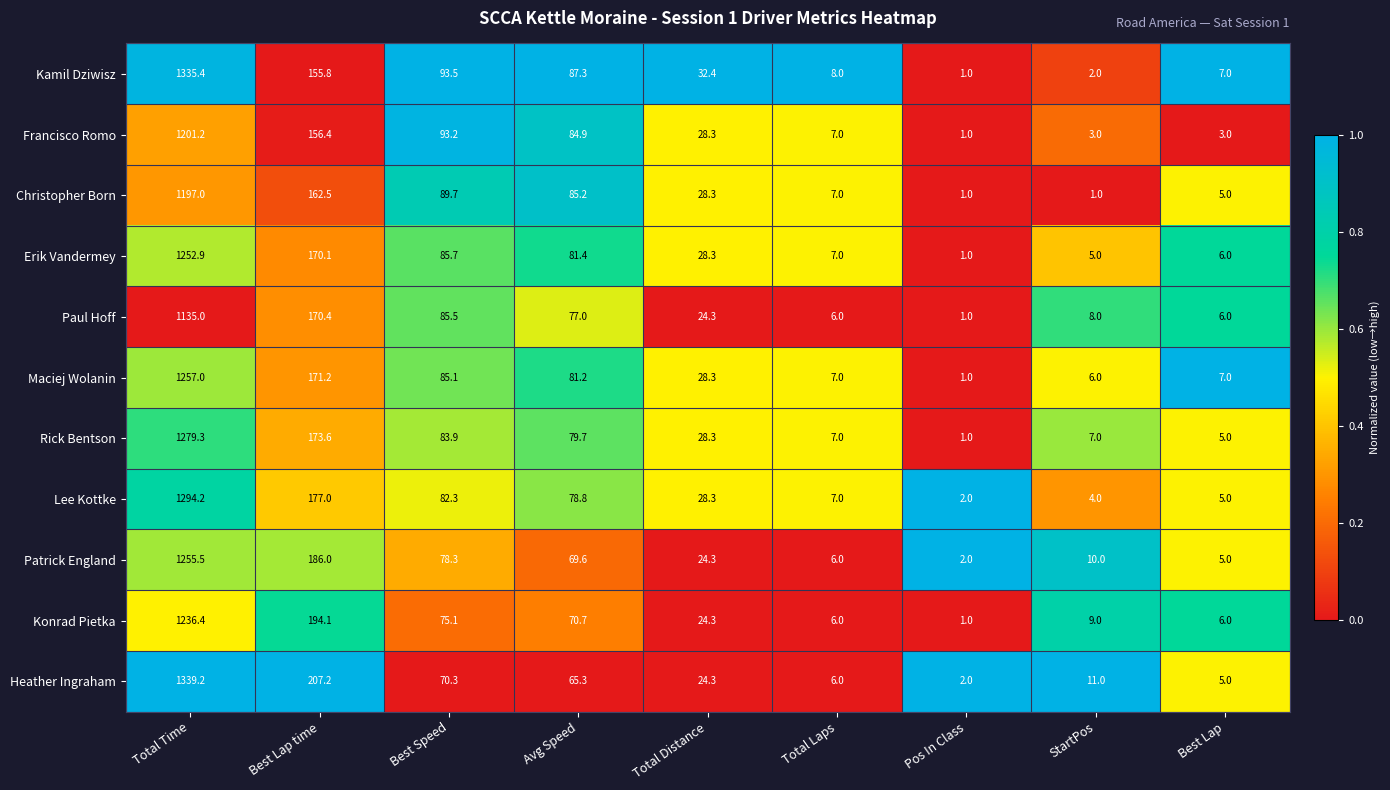

How many data points does each series have?

9